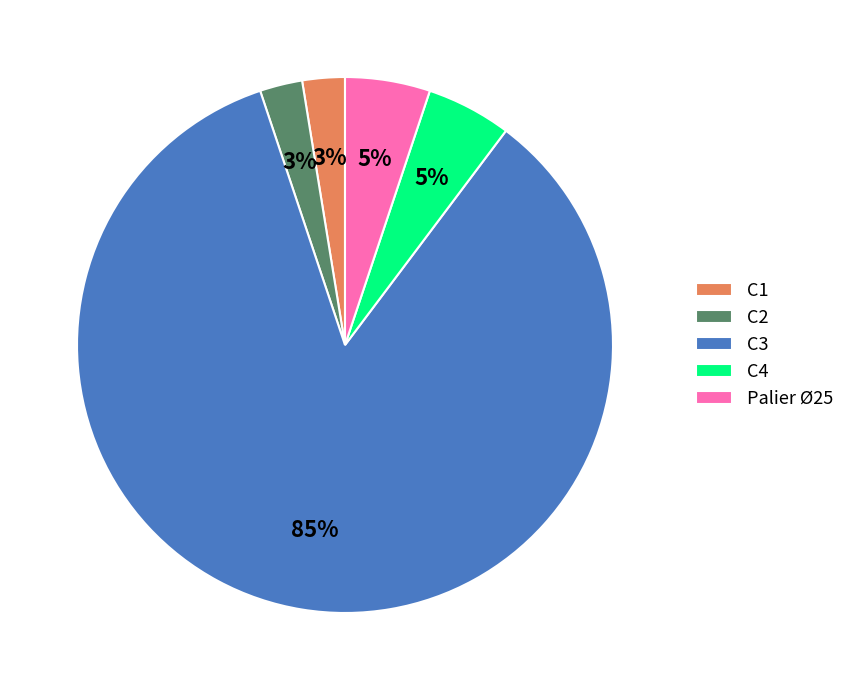

Is the sum of C1 and C3 greater than half?

Yes